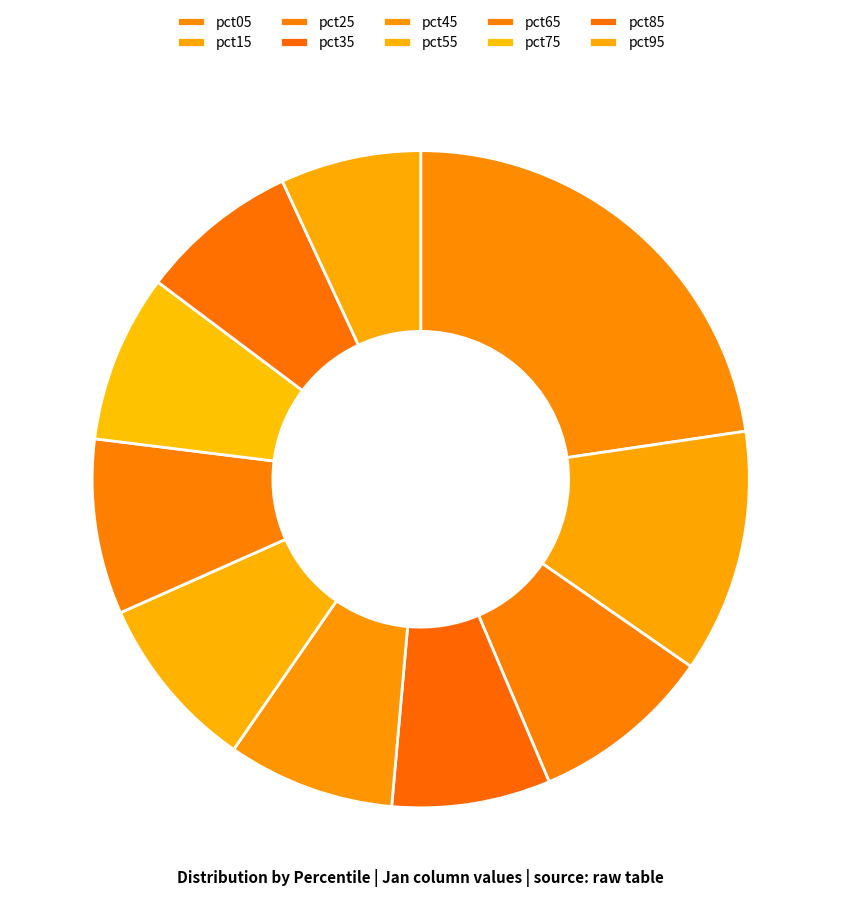

How many segments does this pie chart have?

10